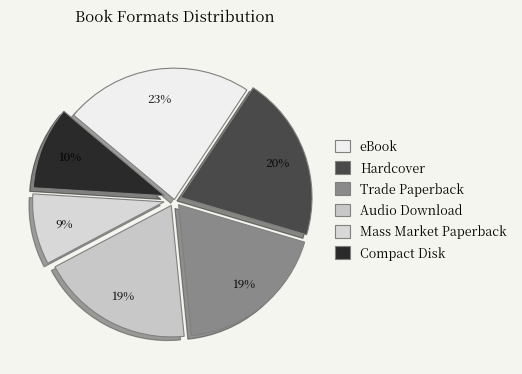

What percentage is NOT represented by eBook?

76.8%